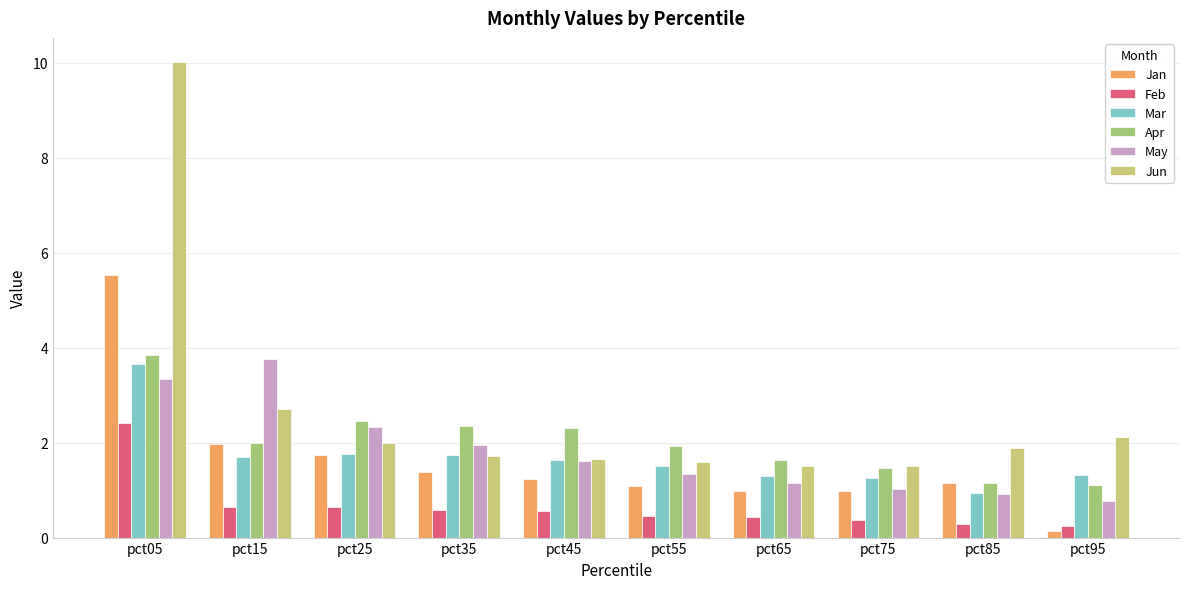

Is the value of Mar at pct95 greater than the value of Jun at pct95?

No